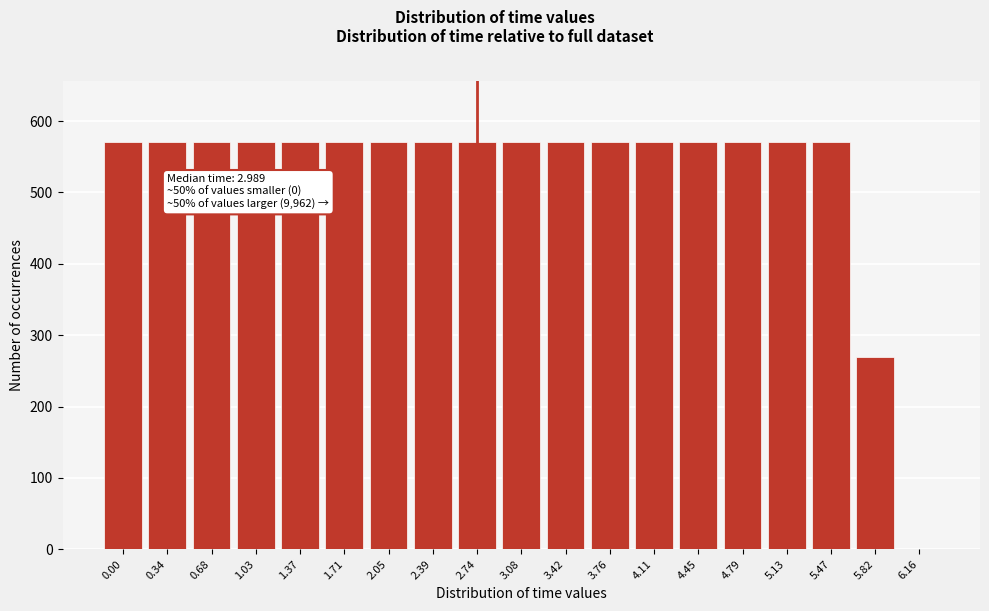

The value at 0.00 is 176. True or false?

False